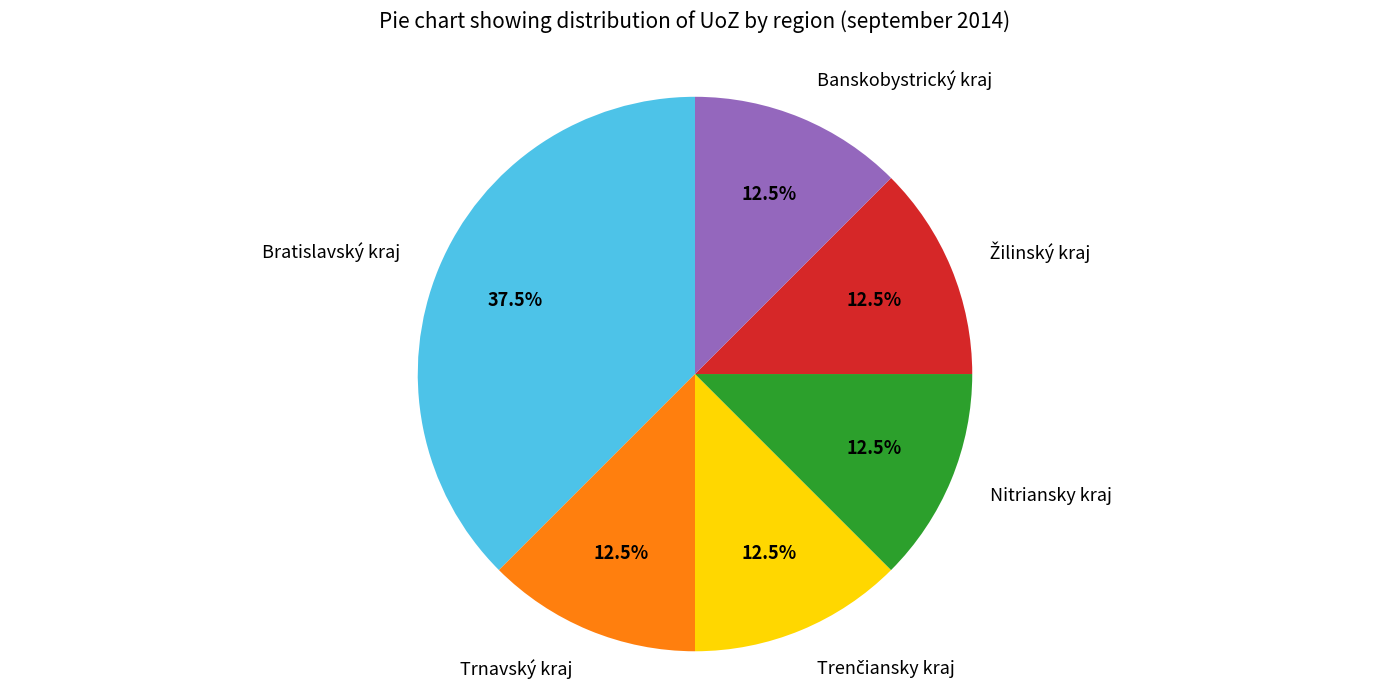

Is there a majority slice in this chart?

No